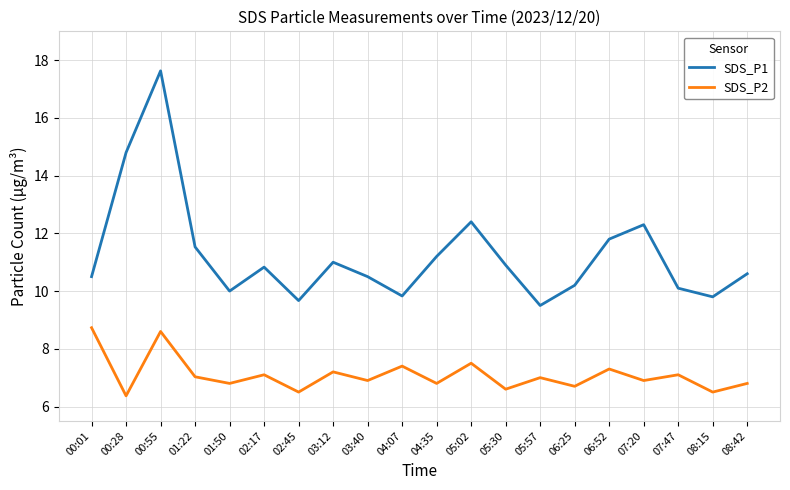

Which series has the widest spread of values?

SDS_P1